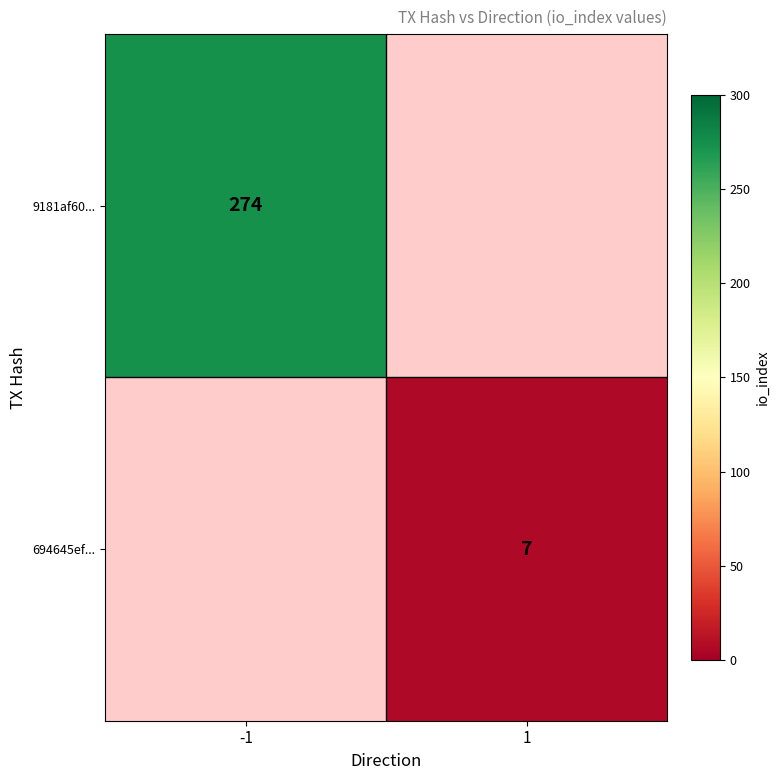

At which category does the chart reach its minimum across all series?

1